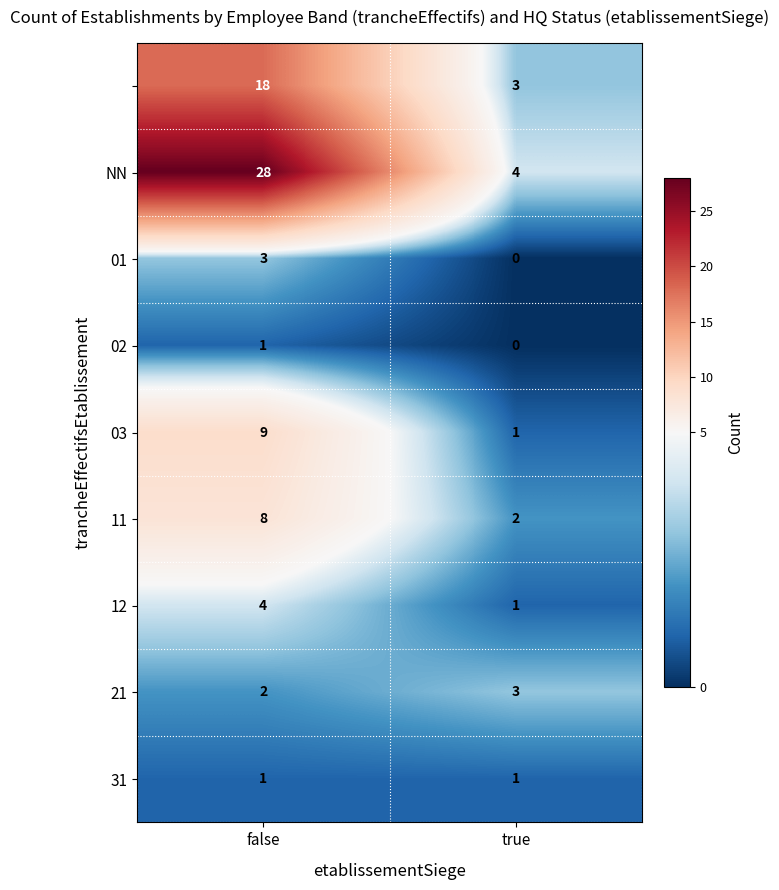

What is the greatest value displayed?

28